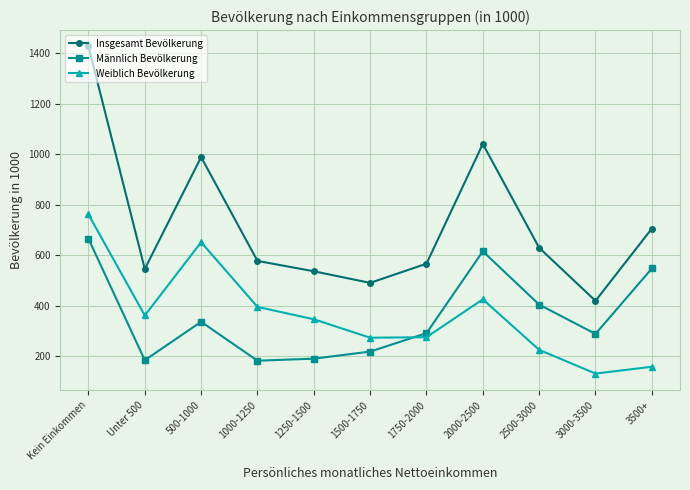

Count the number of data series in this chart.

3